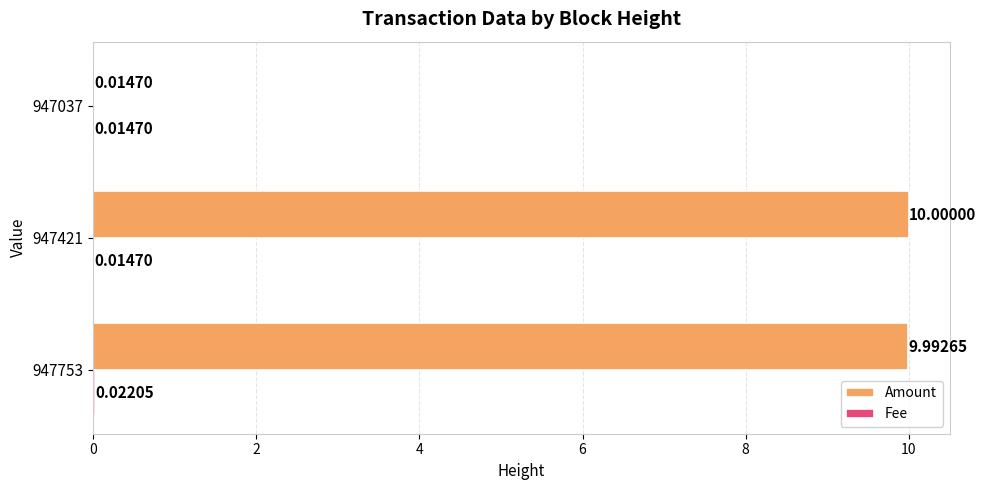

Between 947753 and 947037, which series saw the biggest shift?

Amount